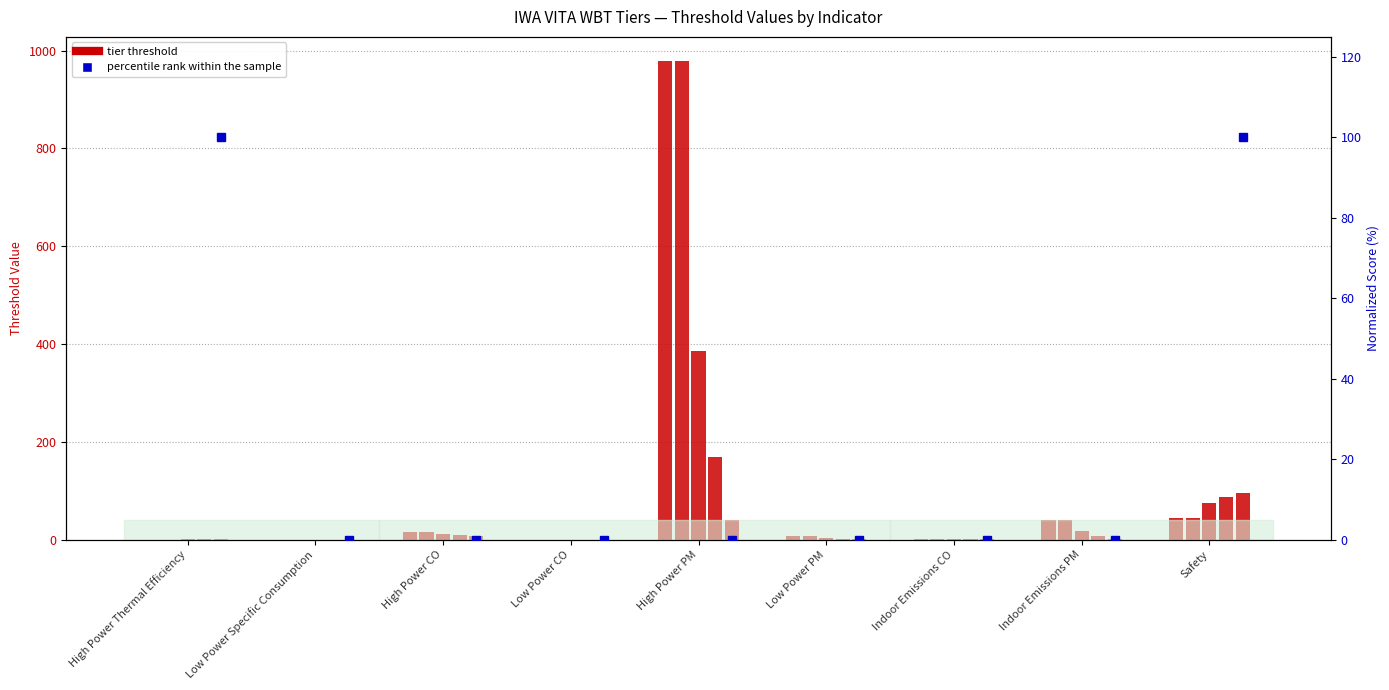

Reading right to left, extract all data points from this chart.

Tier 0: Safety=45.0	Indoor Emissions PM=40.0	Indoor Emissions CO=1.0	Low Power PM=8.0	High Power PM=979.0	Low Power CO=0.2	High Power CO=16.0	Low Power Specific Consumption=0.1	High Power Thermal Efficiency=0.1
Tier 1: Safety=45.0	Indoor Emissions PM=40.0	Indoor Emissions CO=1.0	Low Power PM=8.0	High Power PM=979.0	Low Power CO=0.2	High Power CO=16.0	Low Power Specific Consumption=0.1	High Power Thermal Efficiency=0.1
Tier 2: Safety=75.0	Indoor Emissions PM=17.0	Indoor Emissions CO=0.6	Low Power PM=4.0	High Power PM=386.0	Low Power CO=0.1	High Power CO=11.0	Low Power Specific Consumption=0.0	High Power Thermal Efficiency=0.2
Tier 3: Safety=88.0	Indoor Emissions PM=8.0	Indoor Emissions CO=0.5	Low Power PM=2.0	High Power PM=168.0	Low Power CO=0.1	High Power CO=9.0	Low Power Specific Consumption=0.0	High Power Thermal Efficiency=0.3
Tier 4: Safety=95.0	Indoor Emissions PM=2.0	Indoor Emissions CO=0.4	Low Power PM=1.0	High Power PM=41.0	Low Power CO=0.1	High Power CO=8.0	Low Power Specific Consumption=0.0	High Power Thermal Efficiency=0.5